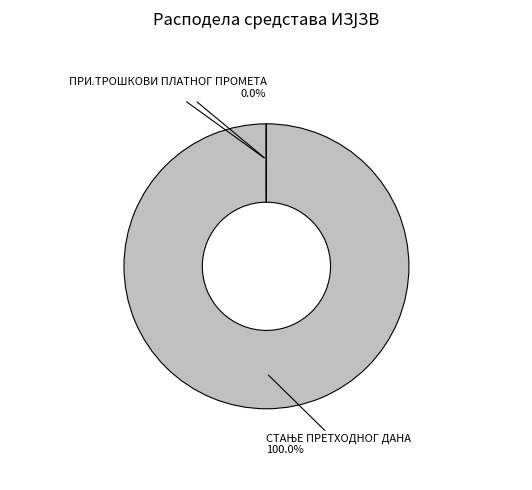

To the nearest percent, what is the difference between the largest and smallest slice percentages?

100%